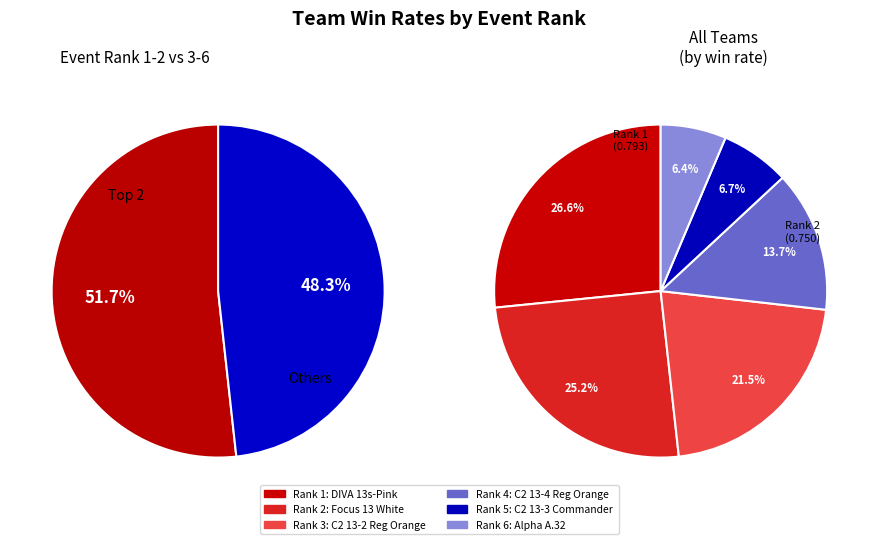

Combined, do DIVA 13s-Pink and Alpha A.32 account for over 50%?

No